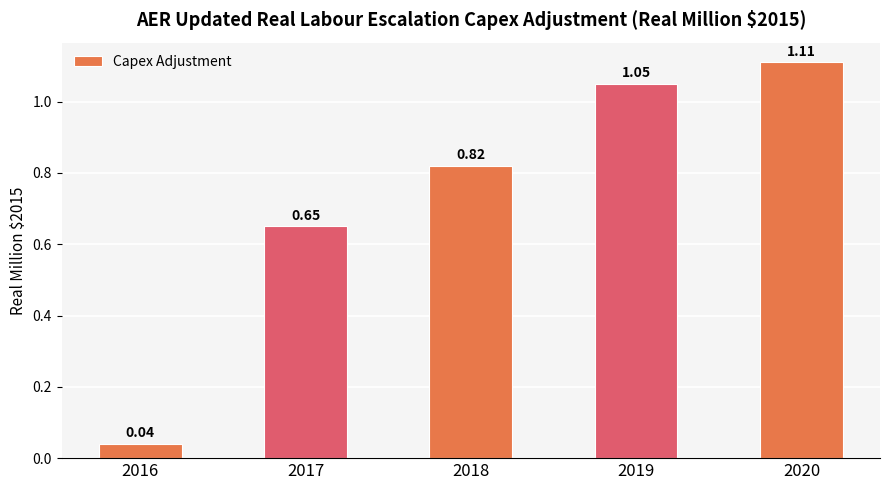

Which has a higher value, 2016 or 2017?

2017